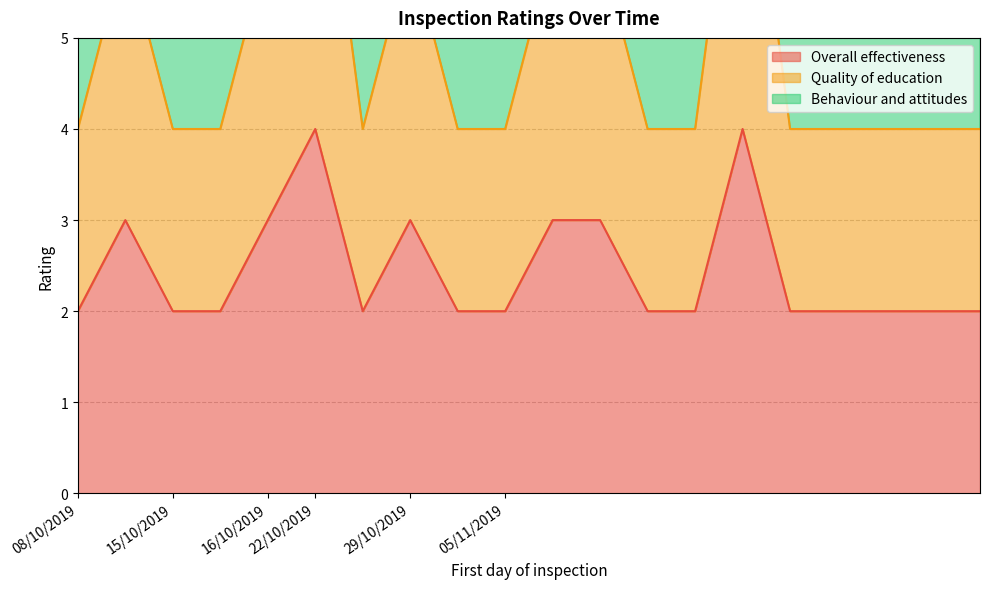

Is the value of Quality of education at 05/11/2019 greater than the value of Overall effectiveness at 05/11/2019?

Yes